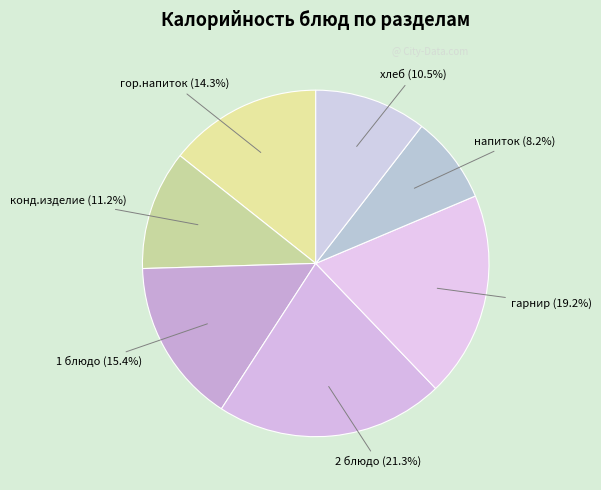

How many slices are in this pie chart?

7